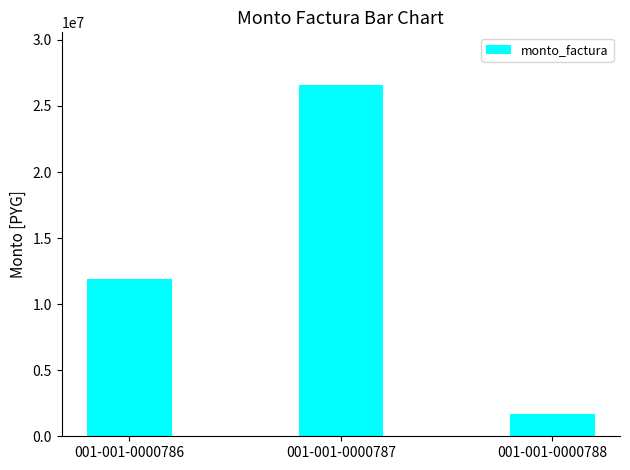

What is the change in value from 001-001-0000786 to 001-001-0000787?

+14707000